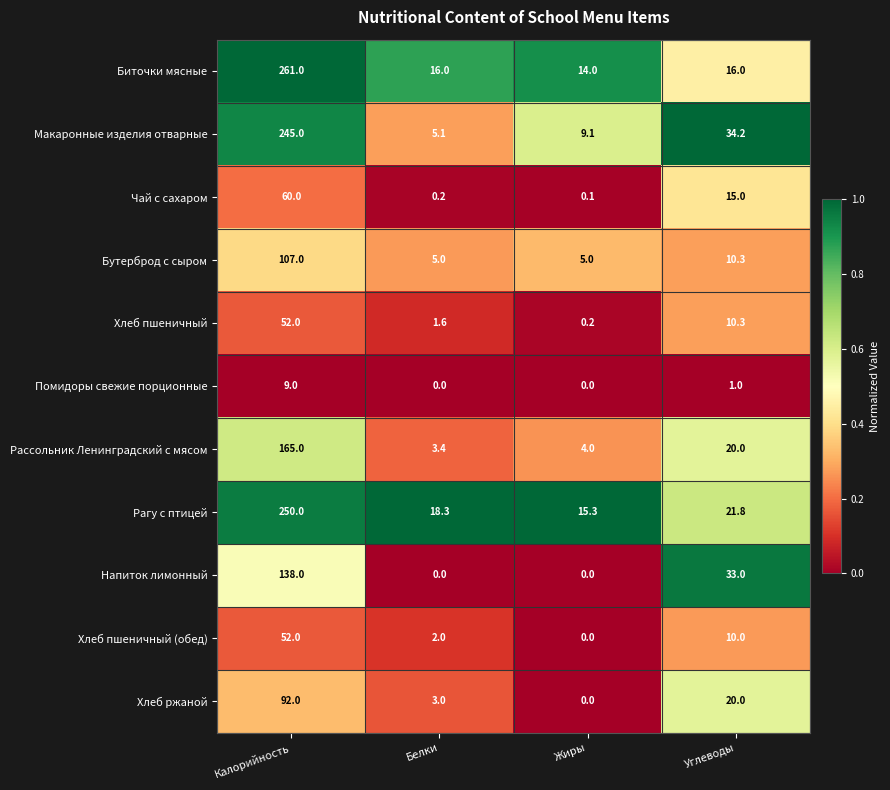

Which series has the largest total across all categories?

Биточки мясные